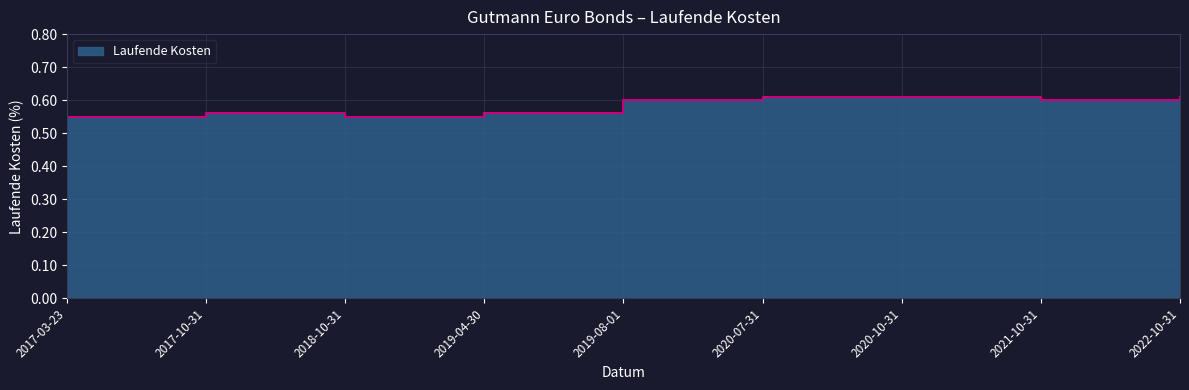

How many lines are shown in the chart?

1